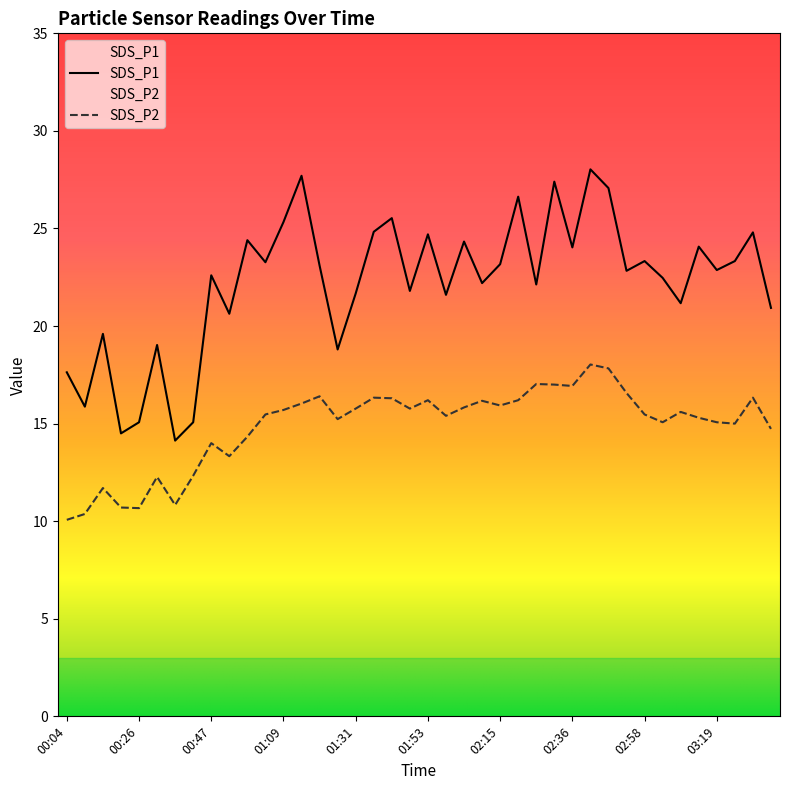

True or false: SDS_P2 has more than 2 interior local peaks.

True